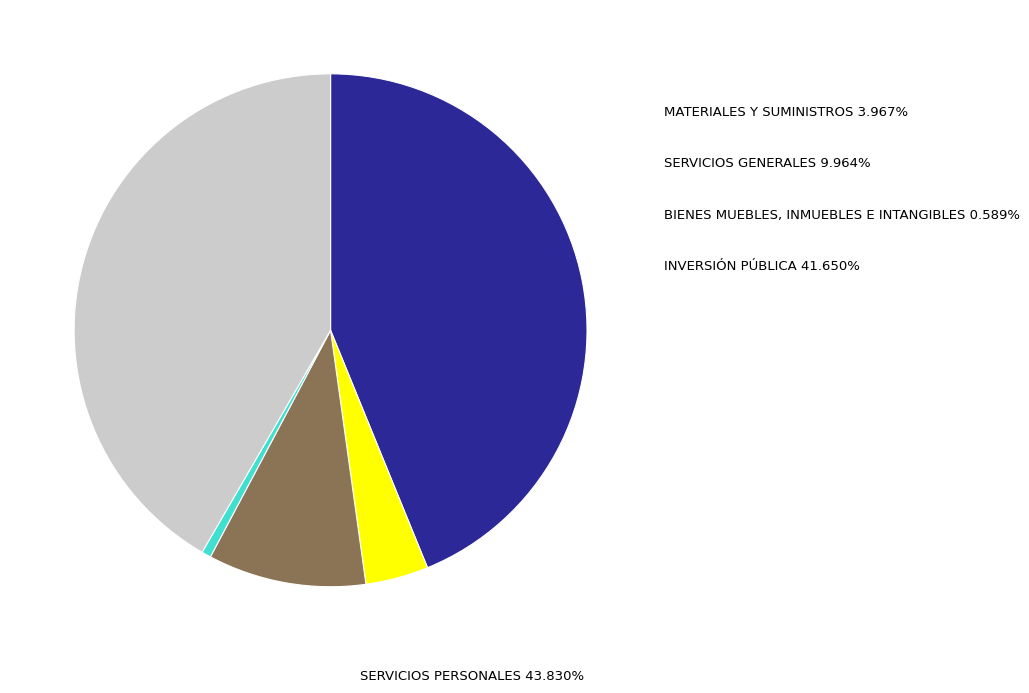

Rank the categories by value from highest to lowest.

SERVICIOS PERSONALES, INVERSIÓN PÚBLICA, SERVICIOS GENERALES, MATERIALES Y SUMINISTROS, BIENES MUEBLES, INMUEBLES E INTANGIBLES